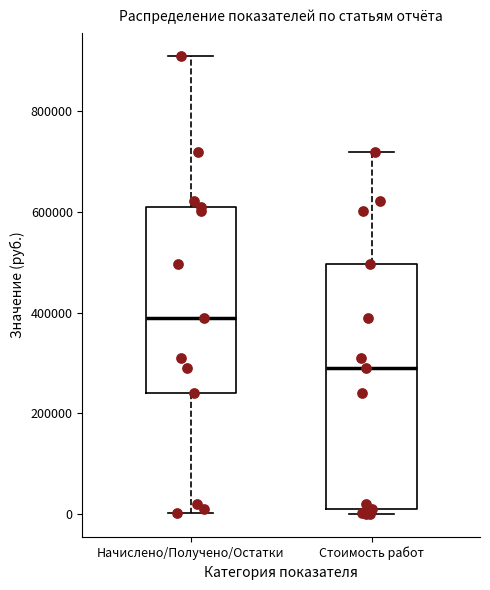

Comparing the boxes themselves (not the whiskers), which one is the tallest?

Стоимость работ